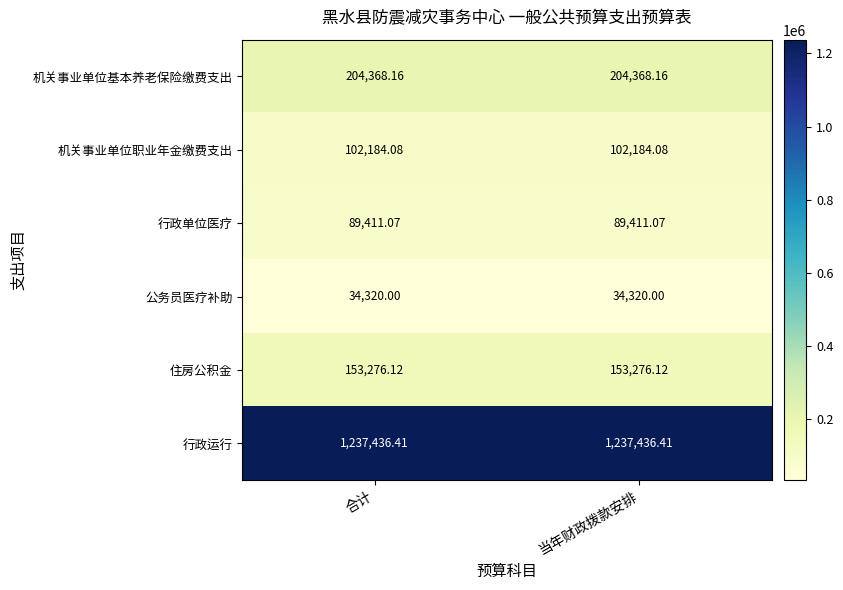

Is the value of 公务员医疗补助 at 合计 greater than the value of 行政运行 at 合计?

No